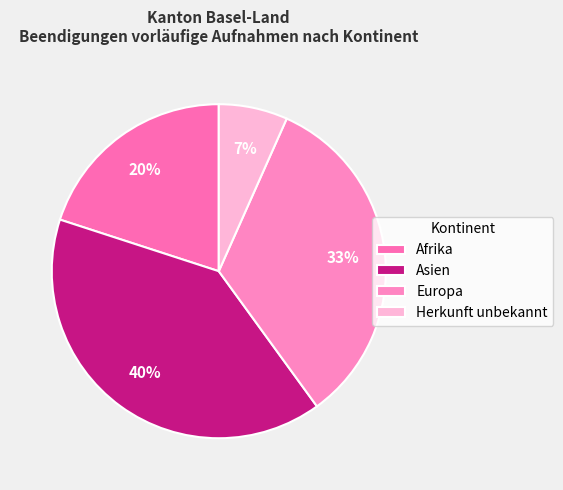

To the nearest percent, what is the difference between the Asien and Afrika slice percentages?

20%